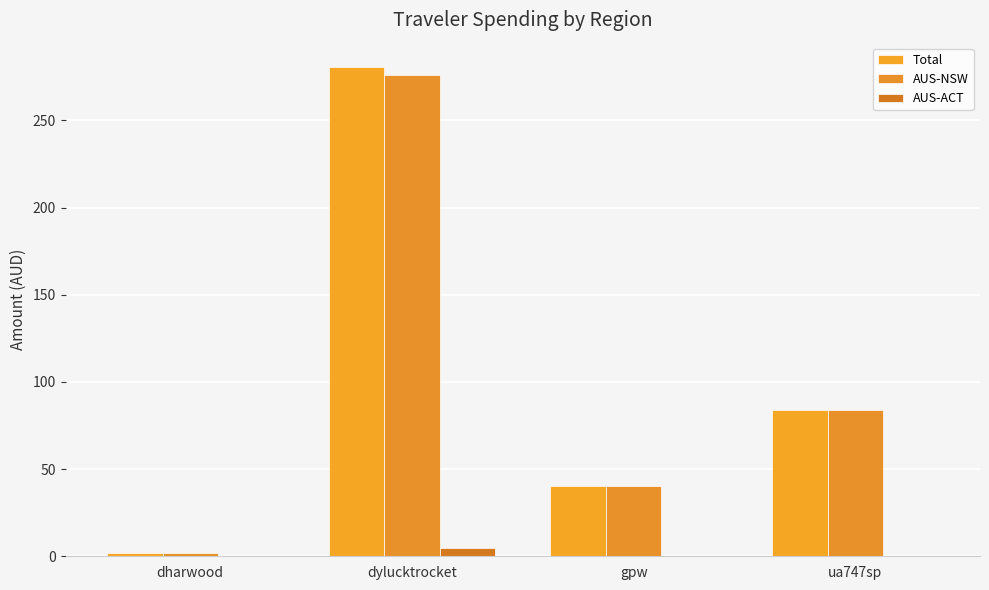

At how many categories does at least one series exceed 99?

1